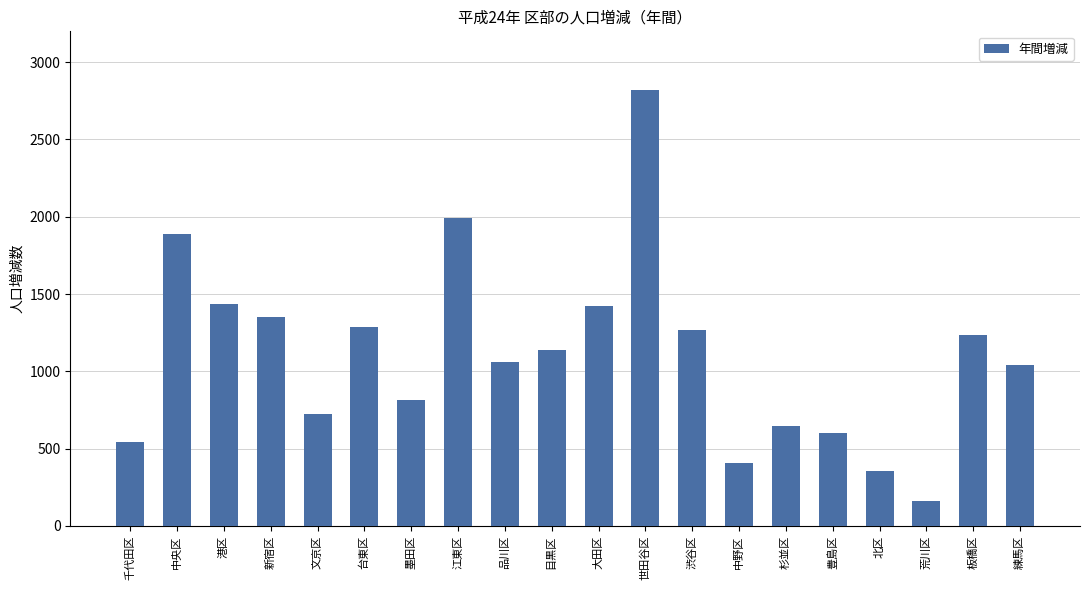

Which category has the highest value across all series?

世田谷区